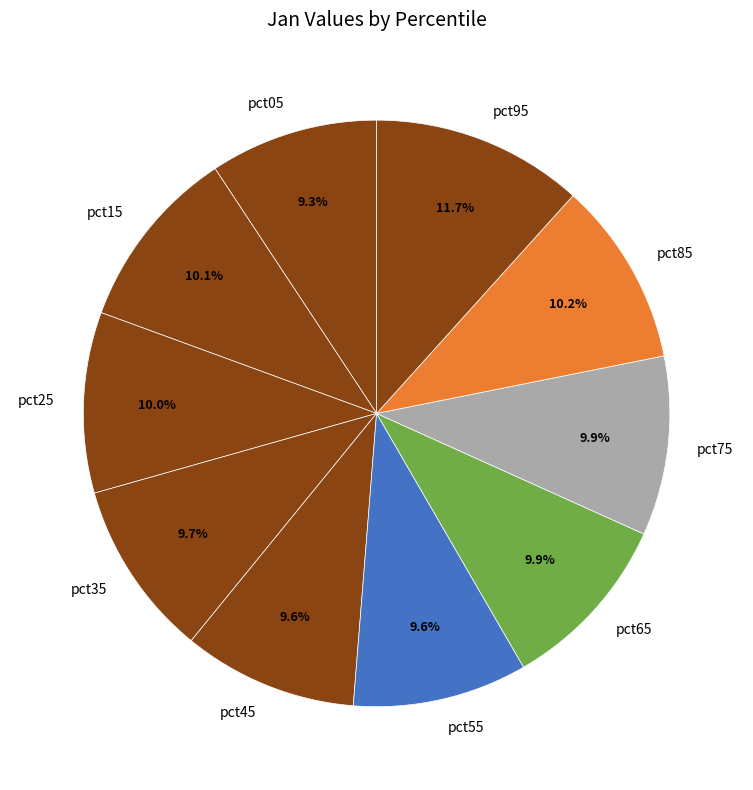

To the nearest percent, what portion does pct25 represent?

10%